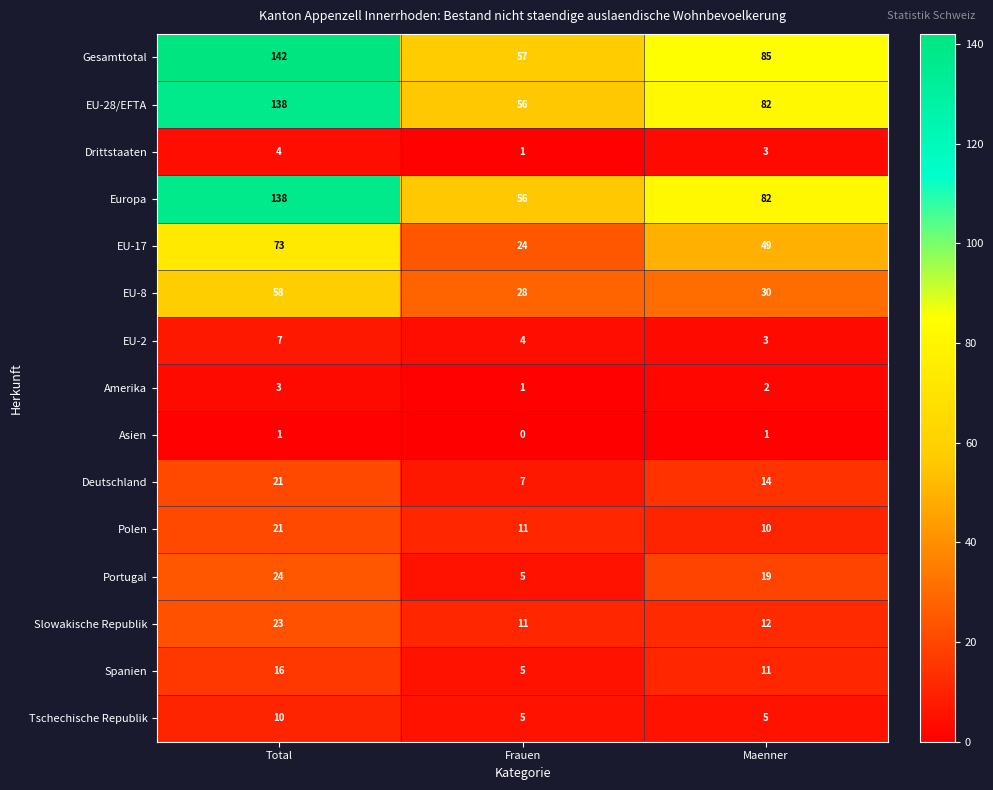

The value of EU-8 at Frauen is 8. True or false?

False